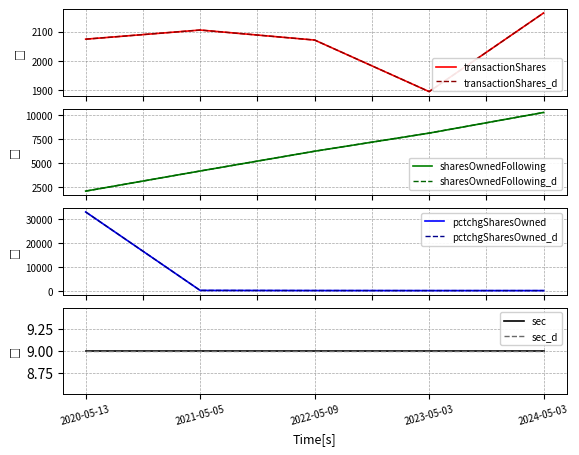

True or false: transactionShares and sharesOwnedFollowingTransaction cross at least once.

False